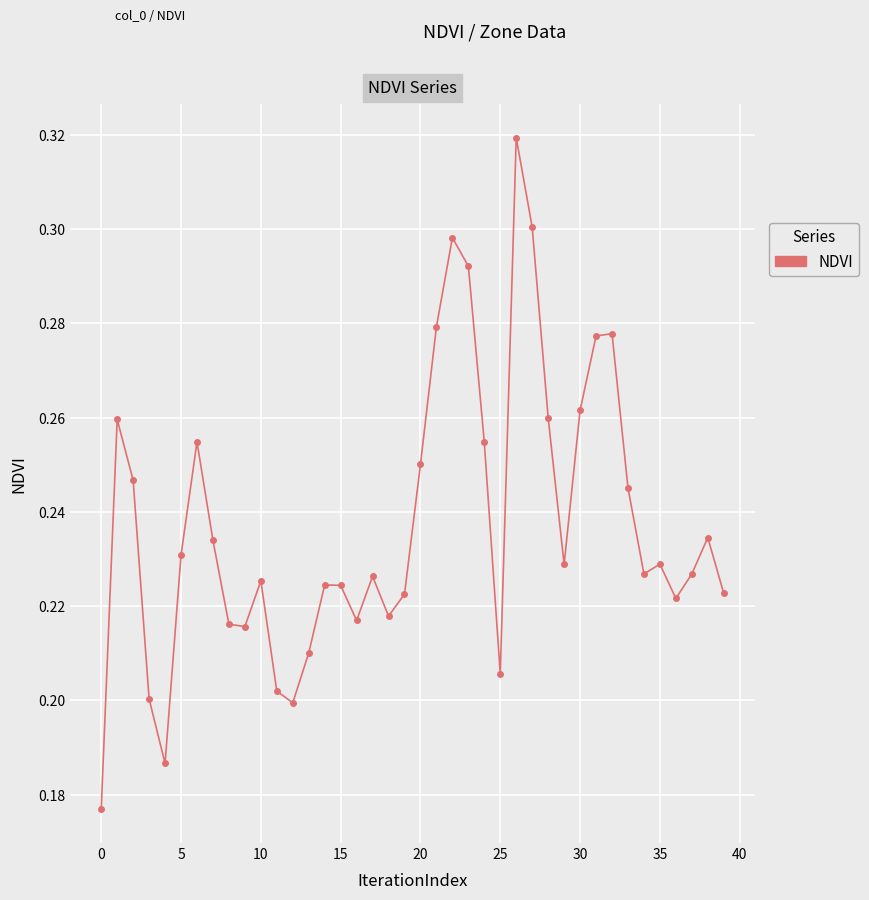

How many points are lower than both their immediate neighbors (excluding endpoints)?

9